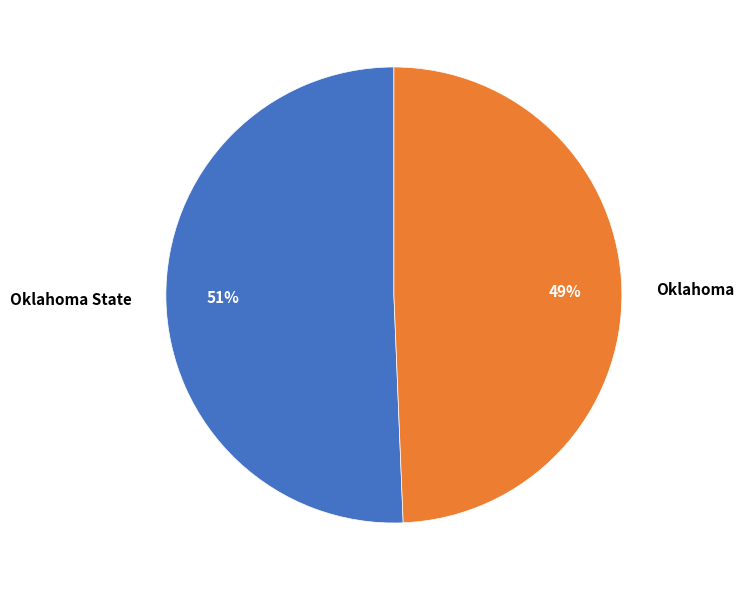

Is it true that Oklahoma State is 42% of the pie?

False